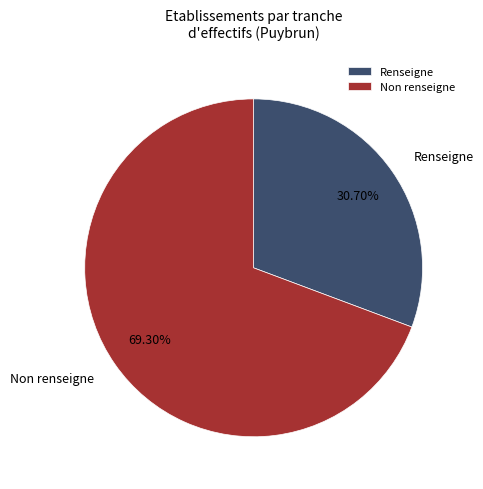

To the nearest percent, what is the average slice percentage?

50%